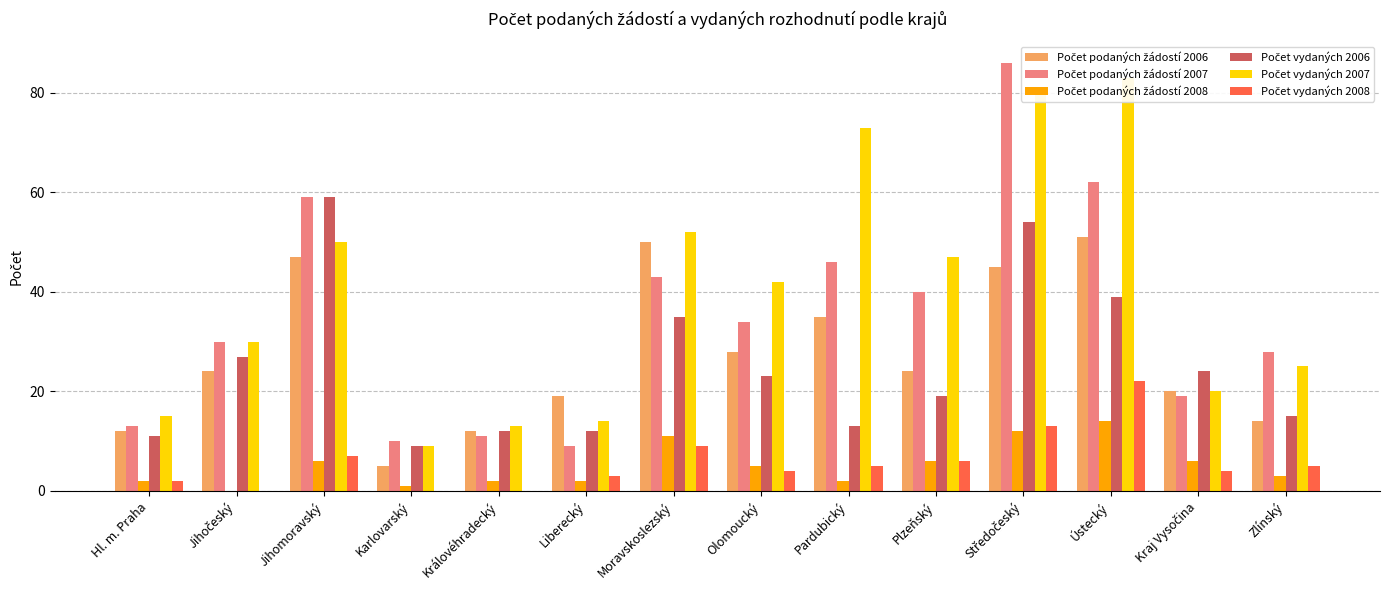

What are all the series names shown in the legend?

Počet podaných žádostí 2006, Počet podaných žádostí 2007, Počet podaných žádostí 2008, Počet vydaných 2006, Počet vydaných 2007, Počet vydaných 2008